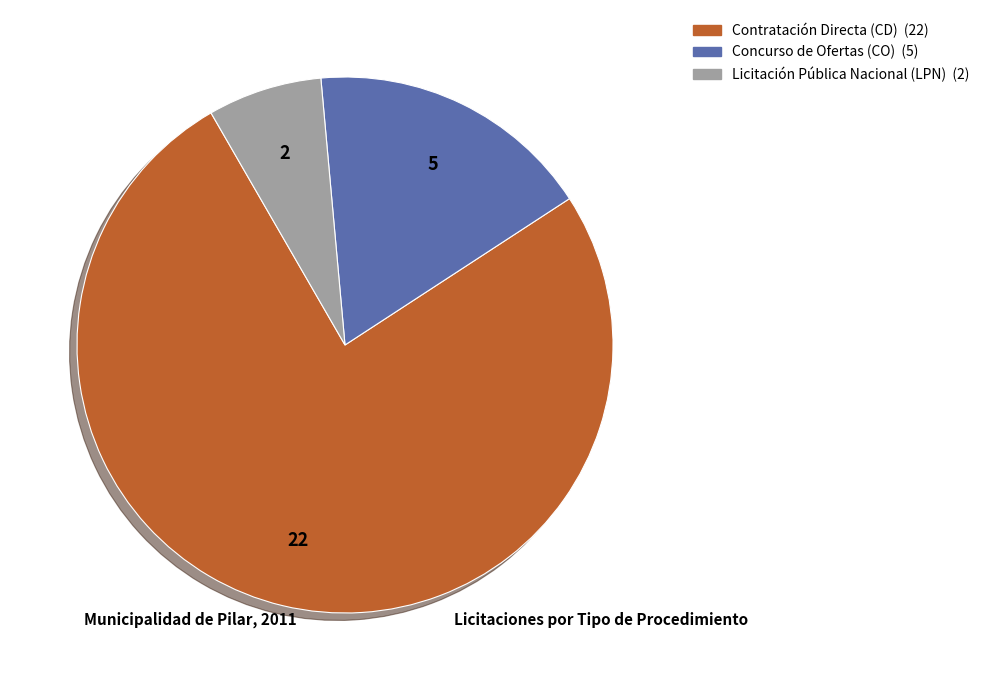

Does any single category account for the majority?

Yes